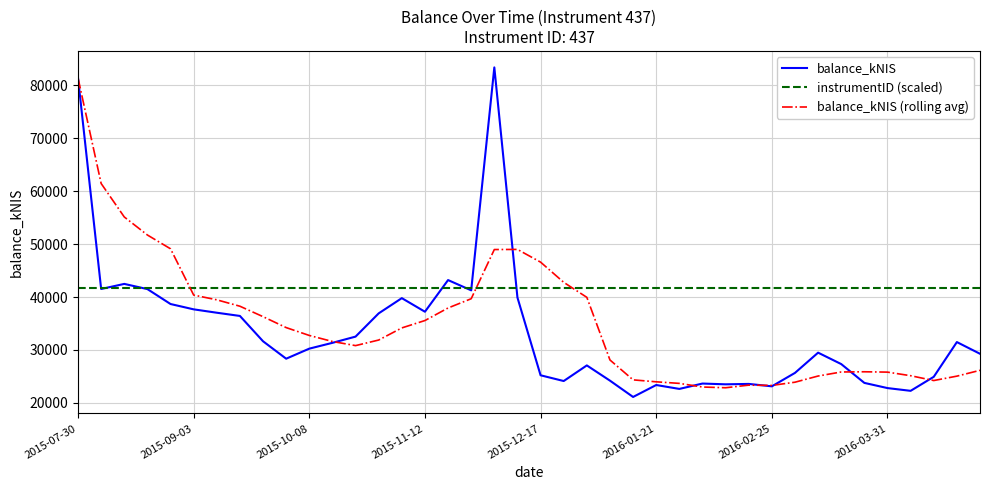

List the series in order of their overall mean, lowest first.

balance_kNIS, balance_kNIS (rolling avg), instrumentID (scaled)